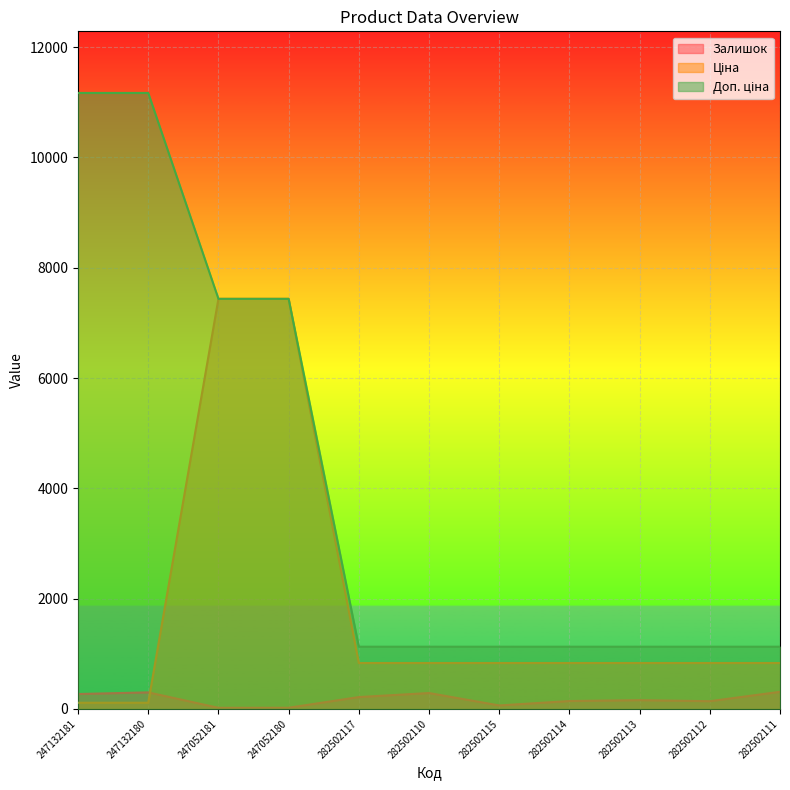

List the series in order of their overall mean, highest first.

Доп. ціна, Ціна, Залишок